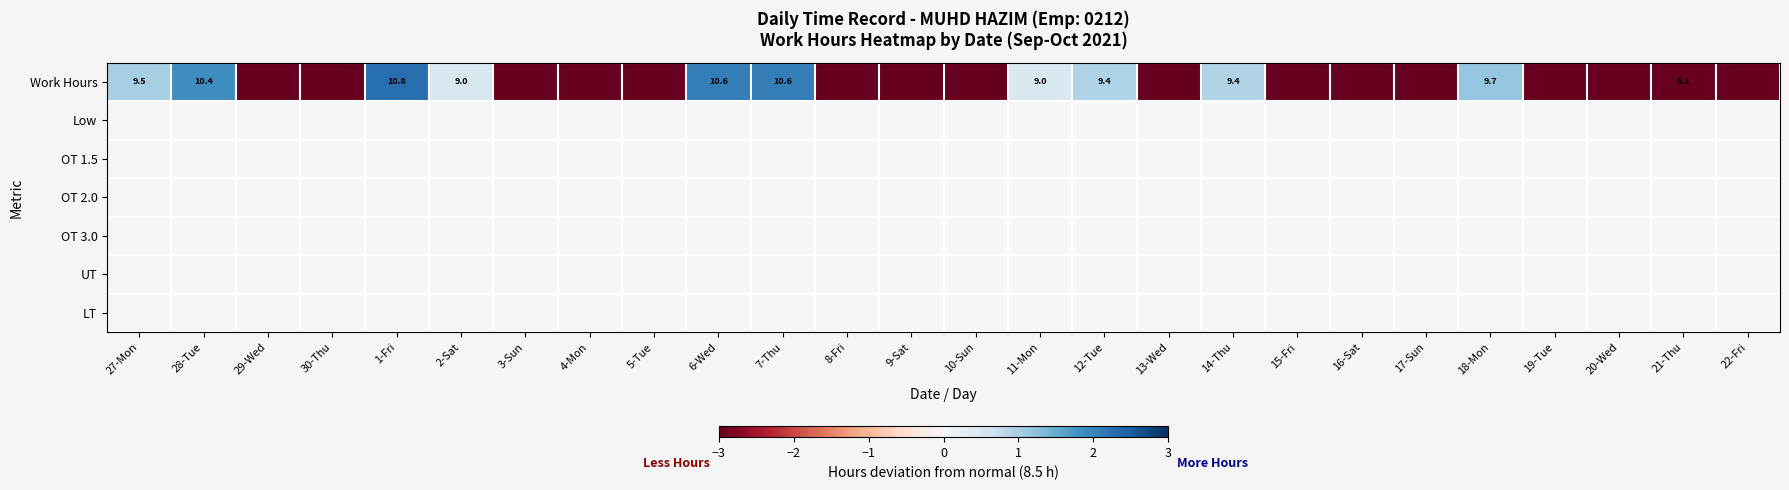

Which category has the highest value in the Work Hours series?

1-Fri